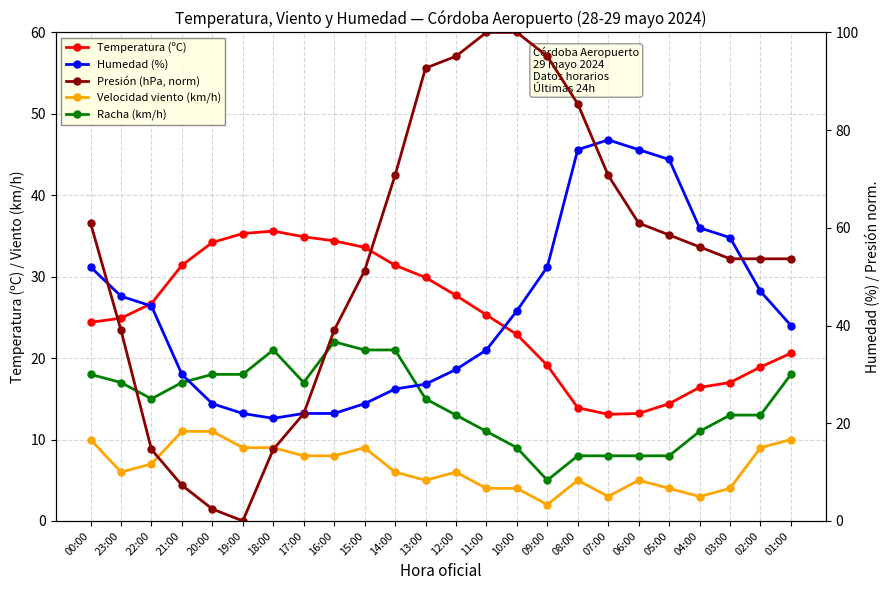

Which category has the lowest value in the Racha (km/h) series?

09:00